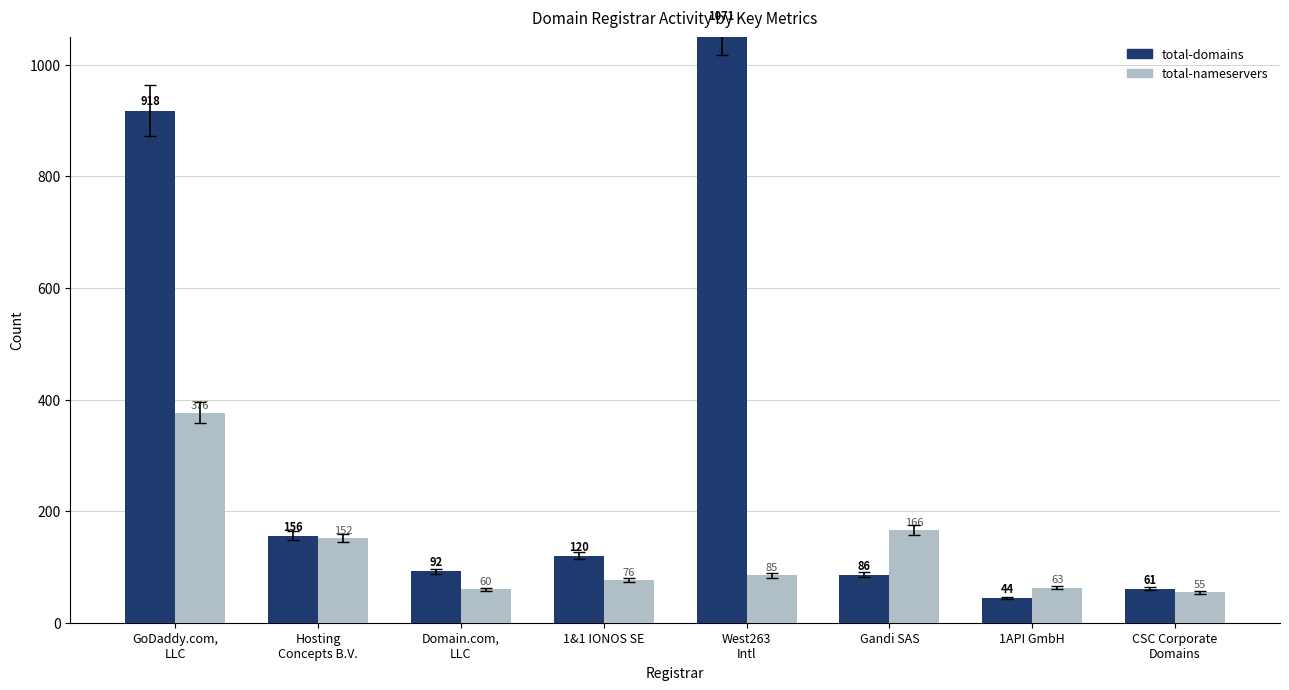

What position from the left is CSC Corporate
Domains?

8